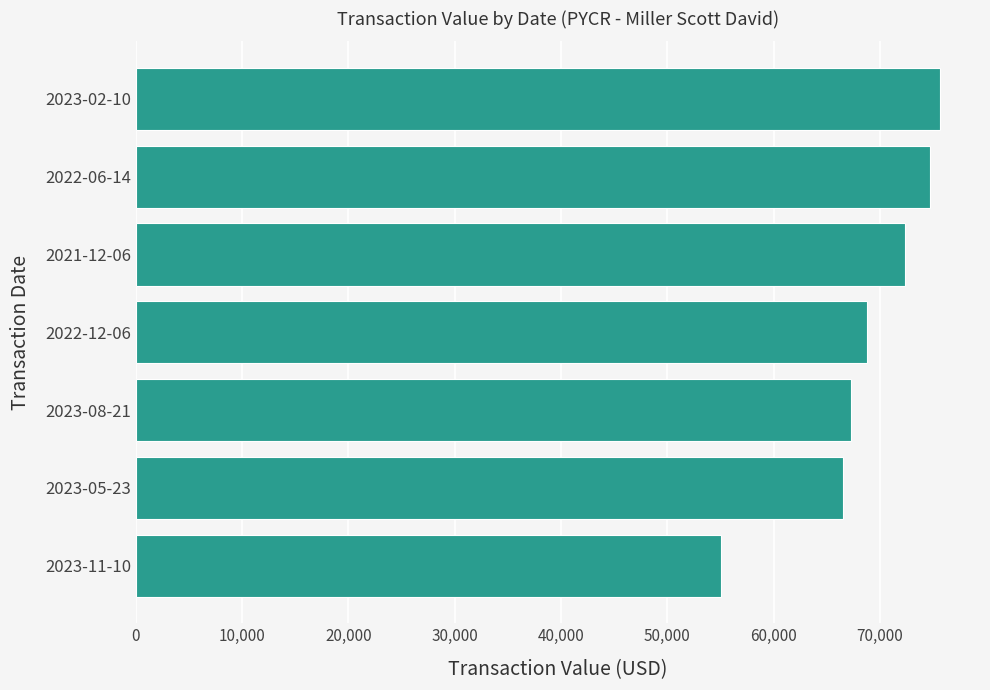

Is it true that the value at 2023-02-10 is 48280?

False